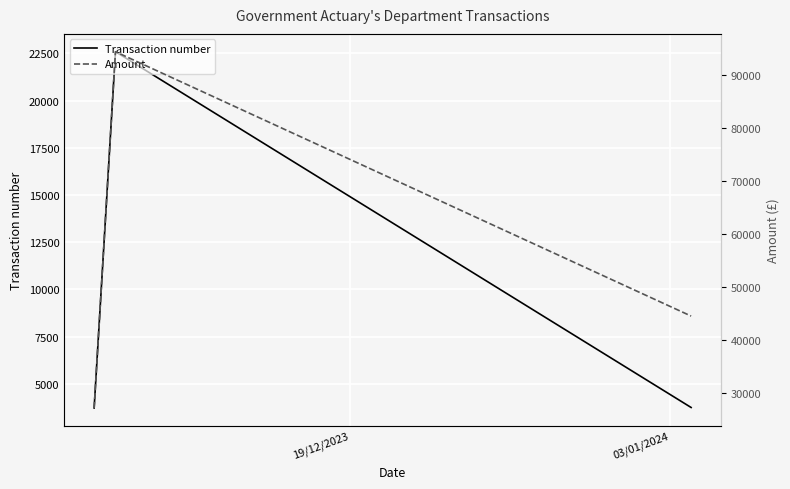

Reading left to right, what are all the values shown in this chart?

Transaction number: 3722	22595	3748
Amount: 27158	94319	44484